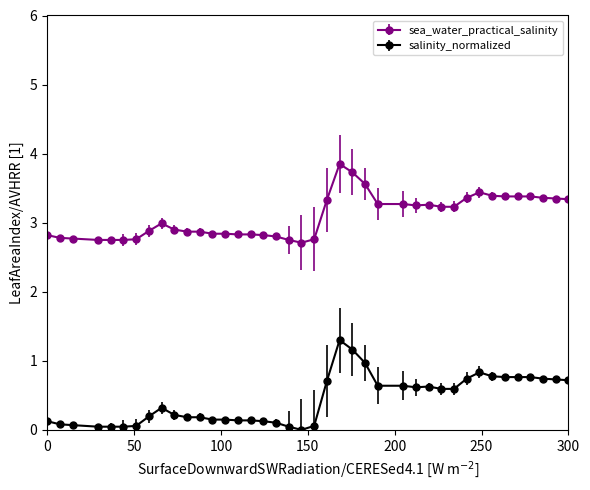

Rank the series by their maximum value, from lowest to highest.

salinity_normalized, sea_water_practical_salinity